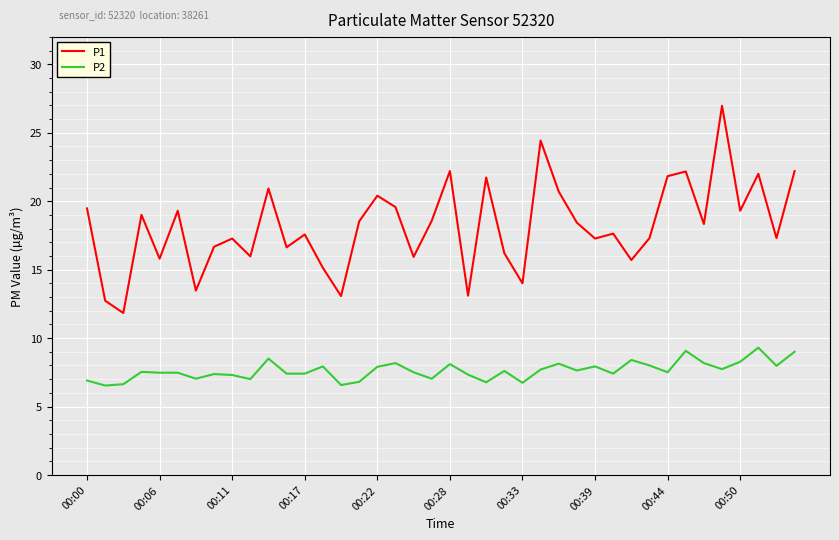

Which series has the widest spread of values?

P1